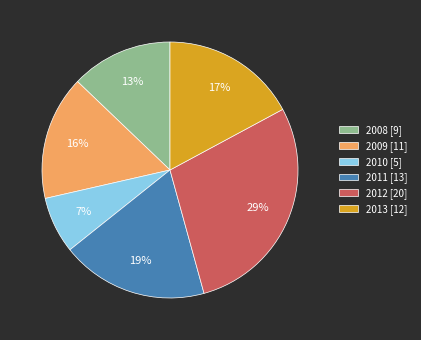

Which slice is the largest?

2012